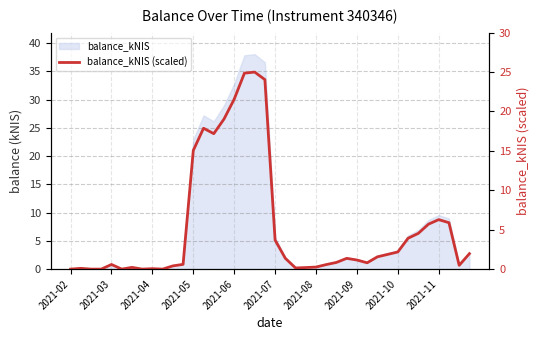

Which has a higher value, 37 or 2021-09?

37